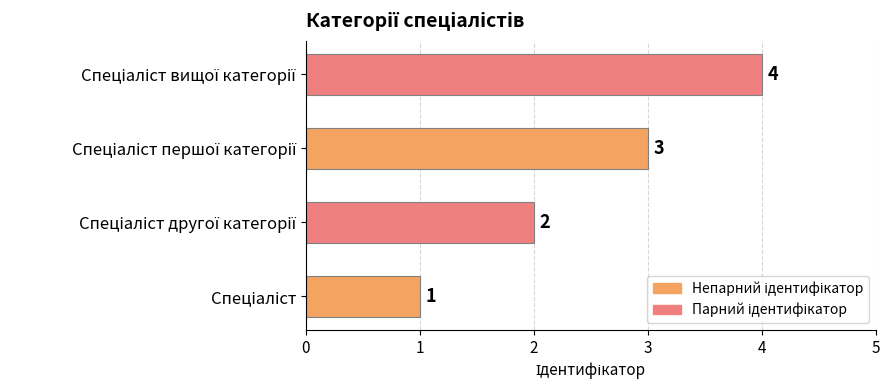

Does the chart contain any negative values?

No